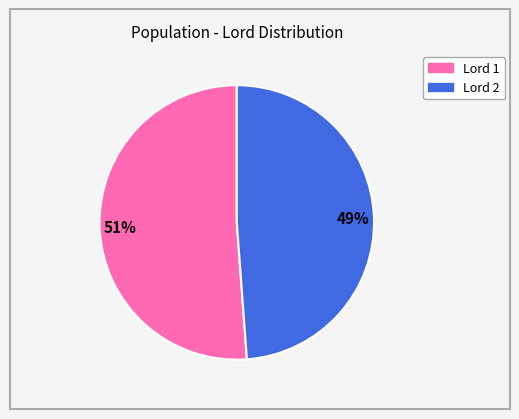

To the nearest percent, what is the difference between the Lord 1 and Lord 2 slice percentages?

2%